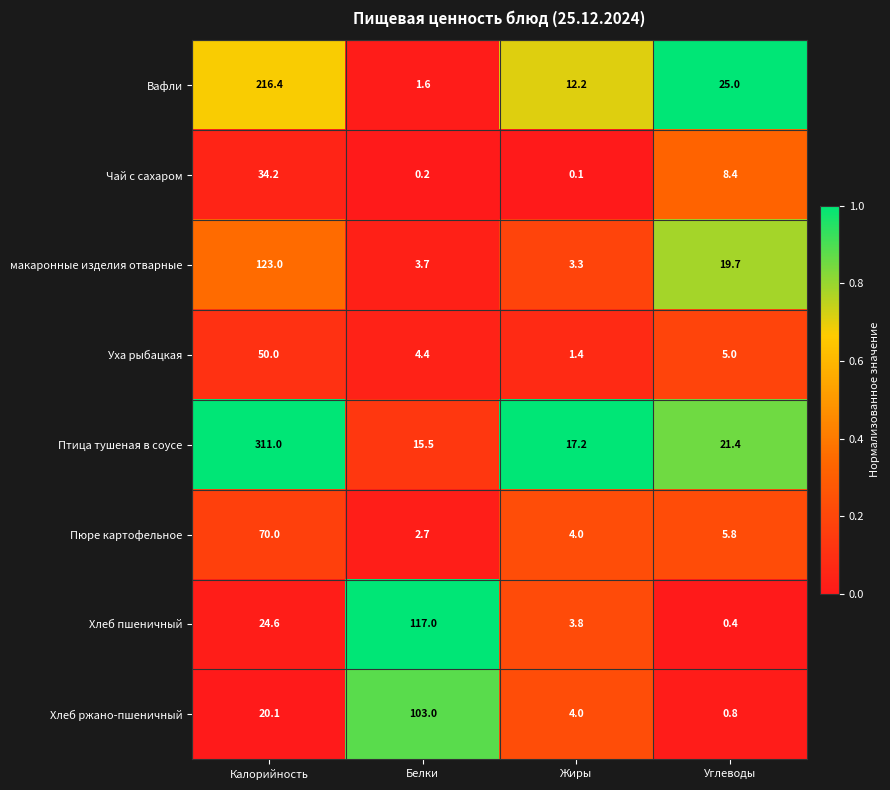

How many data points does each series have?

4